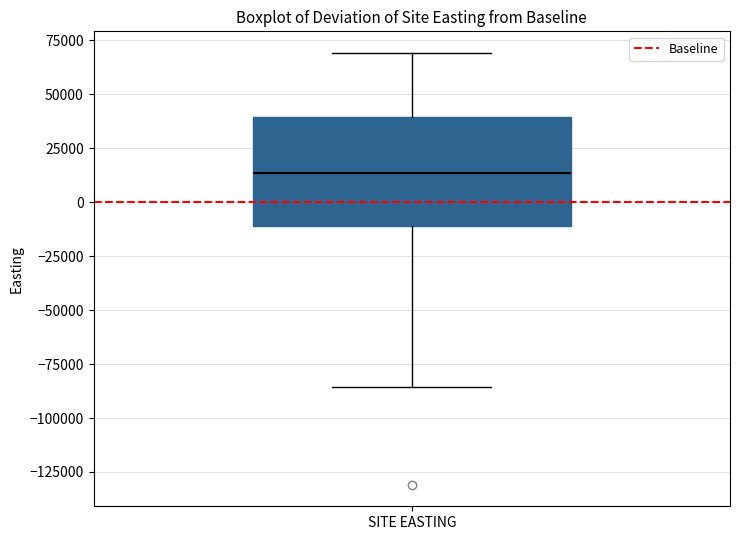

Where is the lower edge of the box for SITE EASTING on the y-axis? The values are not printed on the chart, so give them approximately, as read against the axis.

-10000